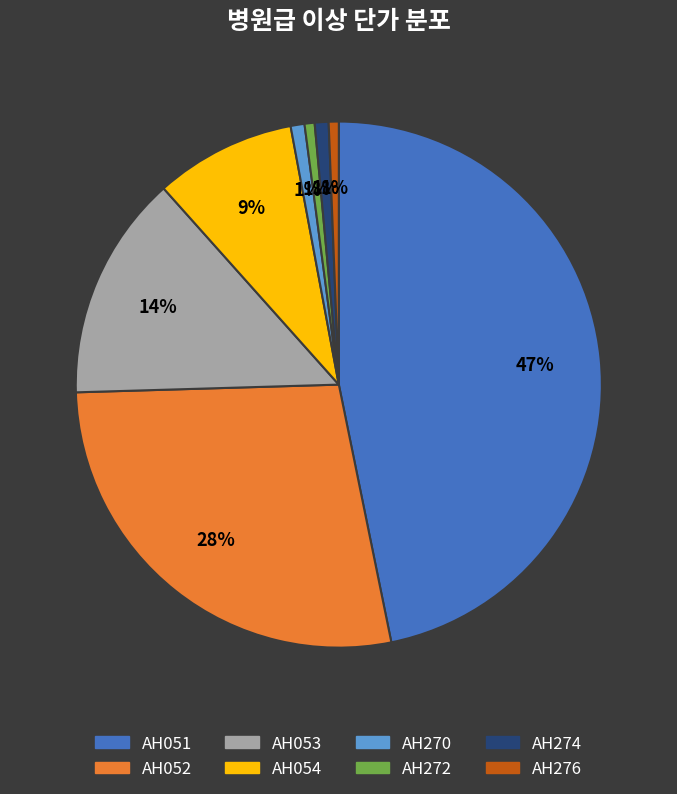

To the nearest percent, what portion does AH274 represent?

1%